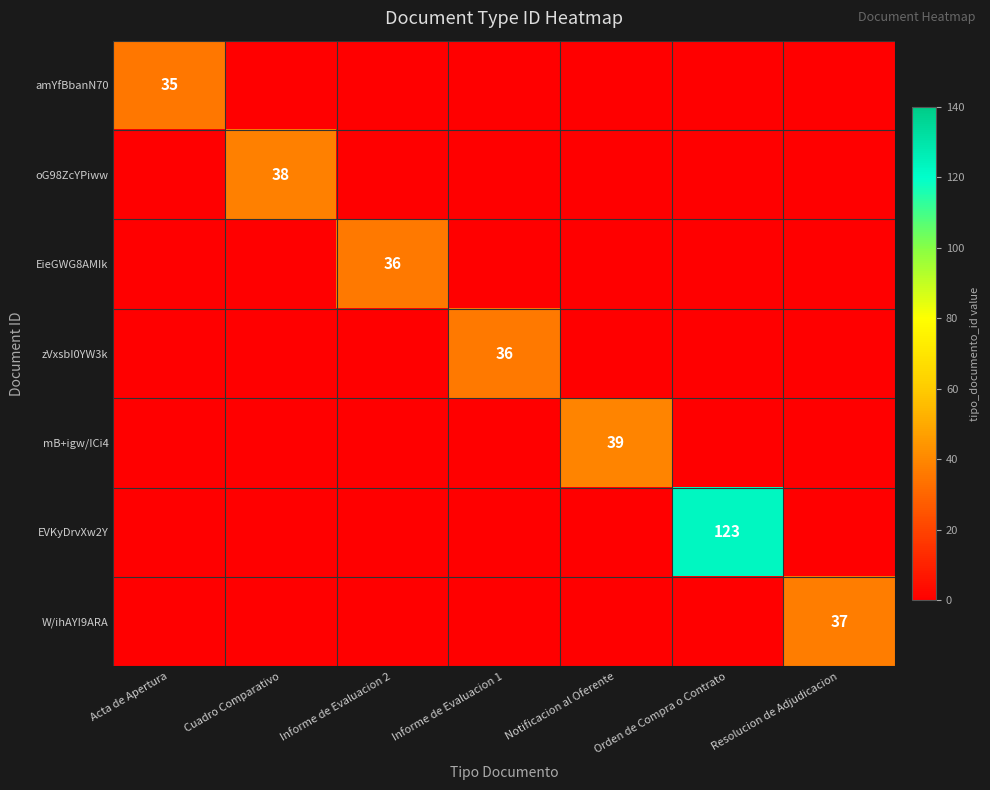

How many positive values does the W/ihAYI9ARA series have?

1